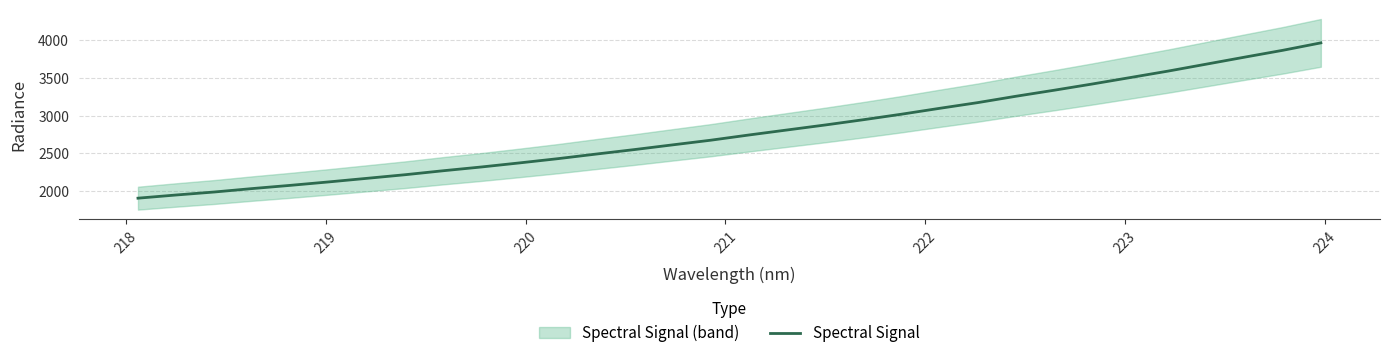

What is the minimum value shown in the chart?

1903.2